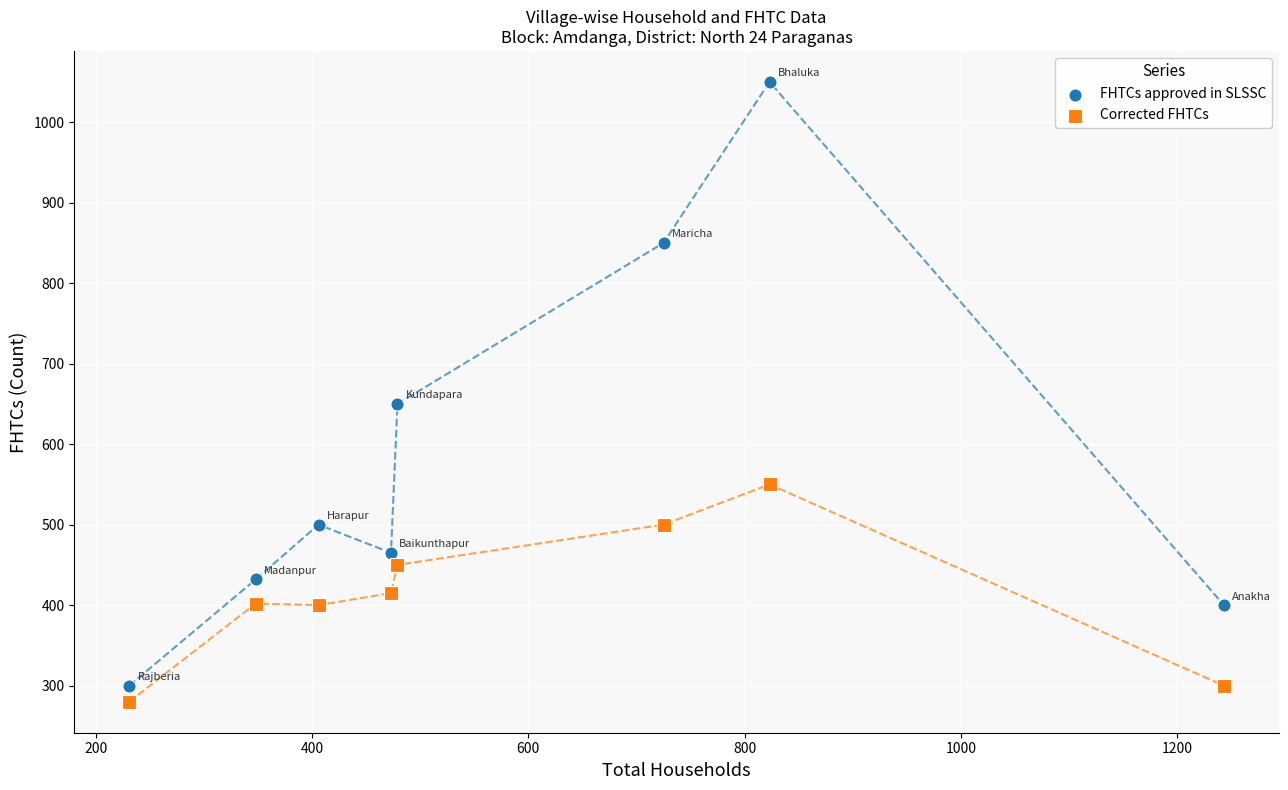

Which series has the widest spread of Y values?

FHTCs approved in SLSSC